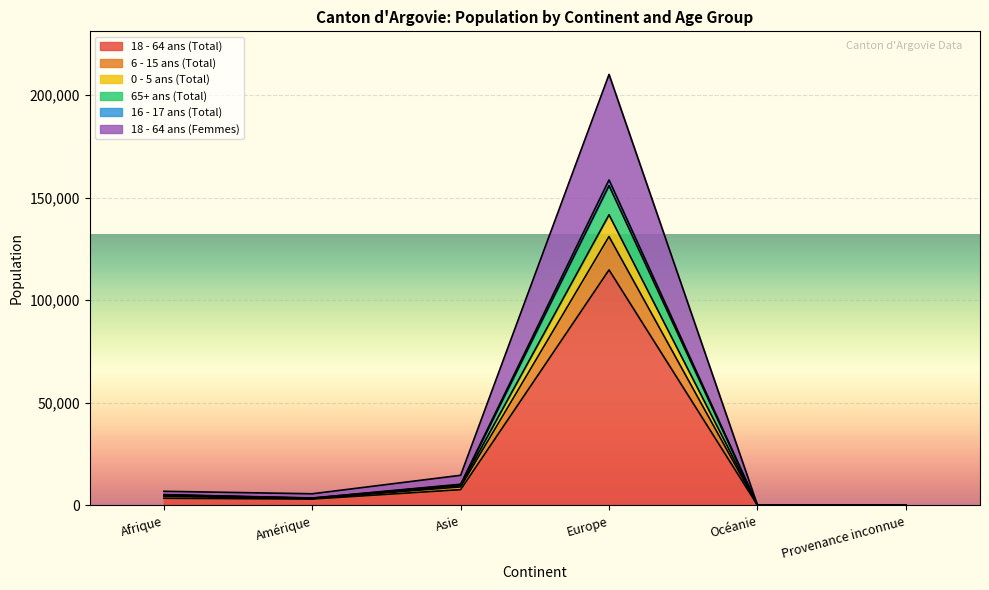

How many distinct data groups are displayed?

6